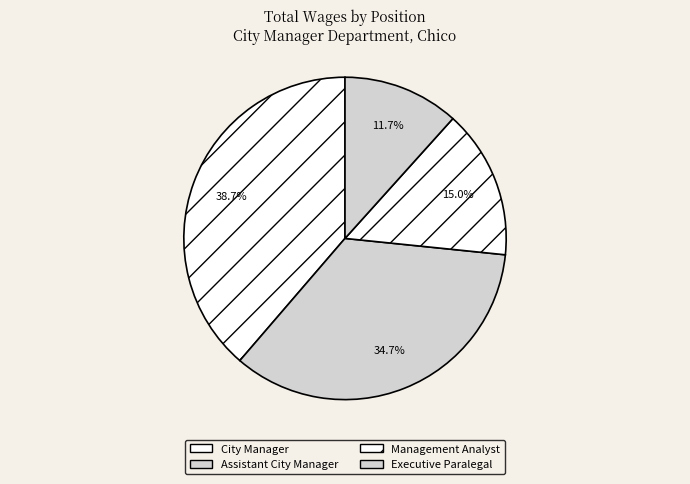

Which slice is the largest?

City Manager